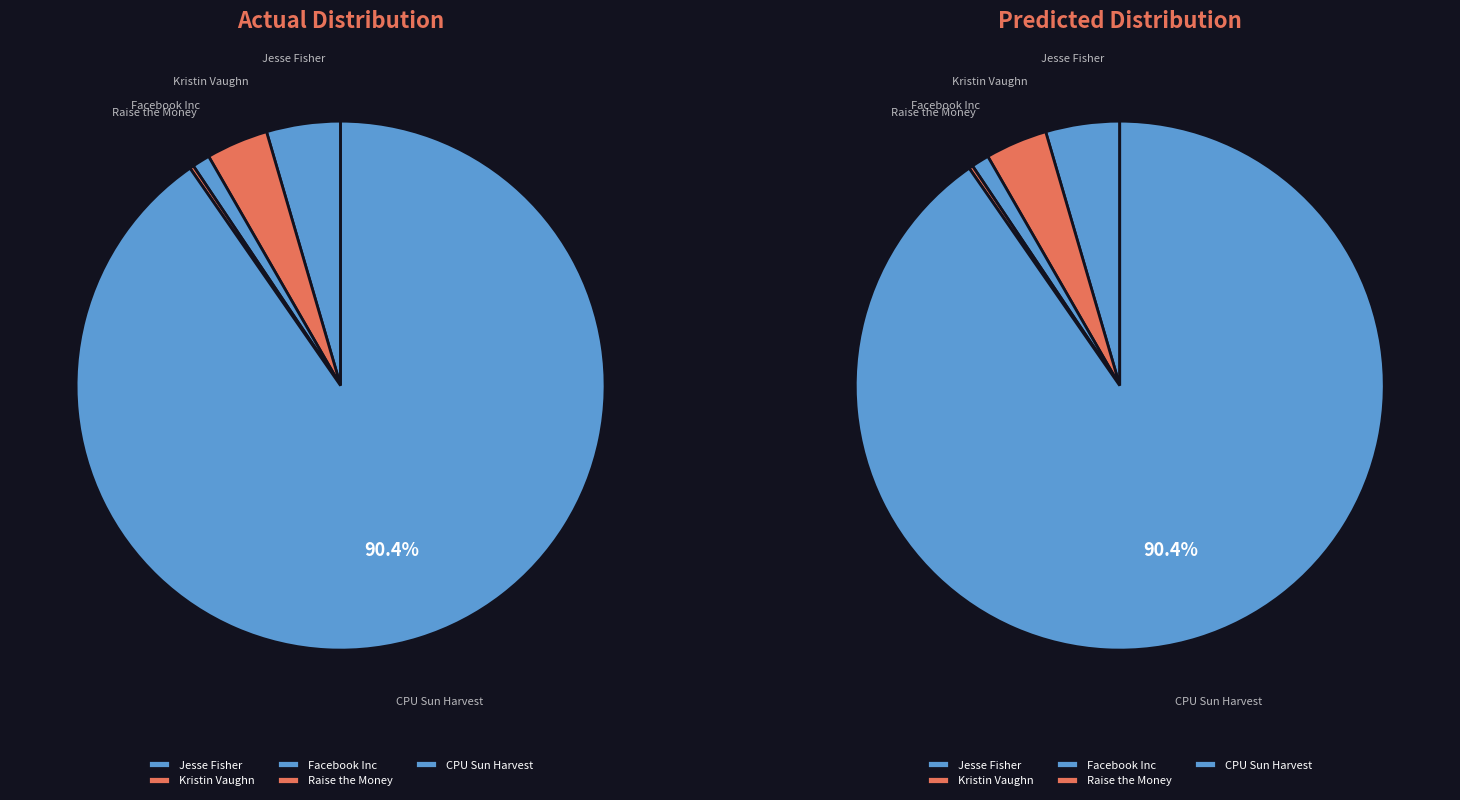

To the nearest percent, what percentage of the pie is Jesse Fisher?

5%